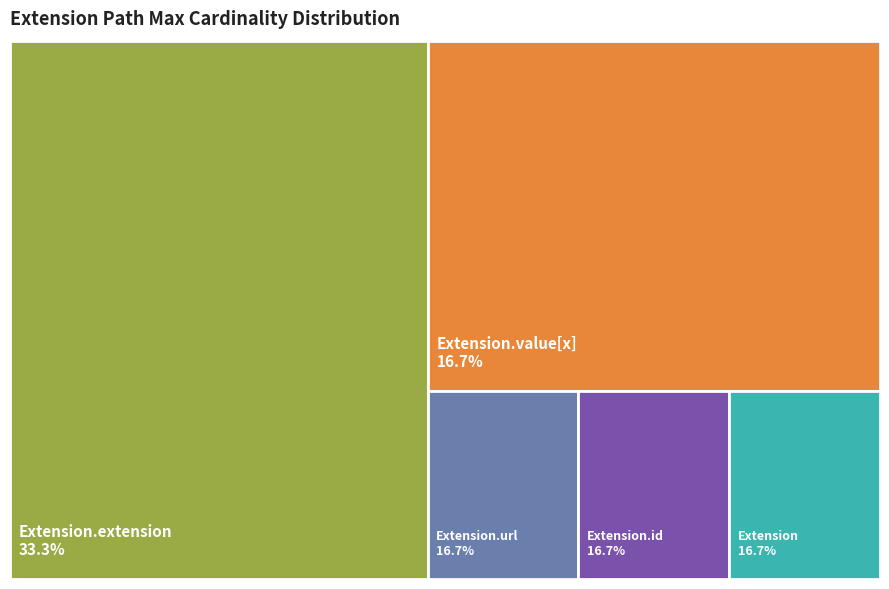

How many slices are in this pie chart?

5